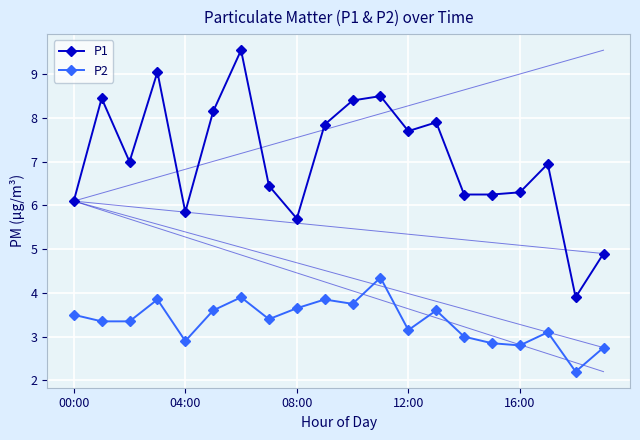

Count the number of data series in this chart.

2